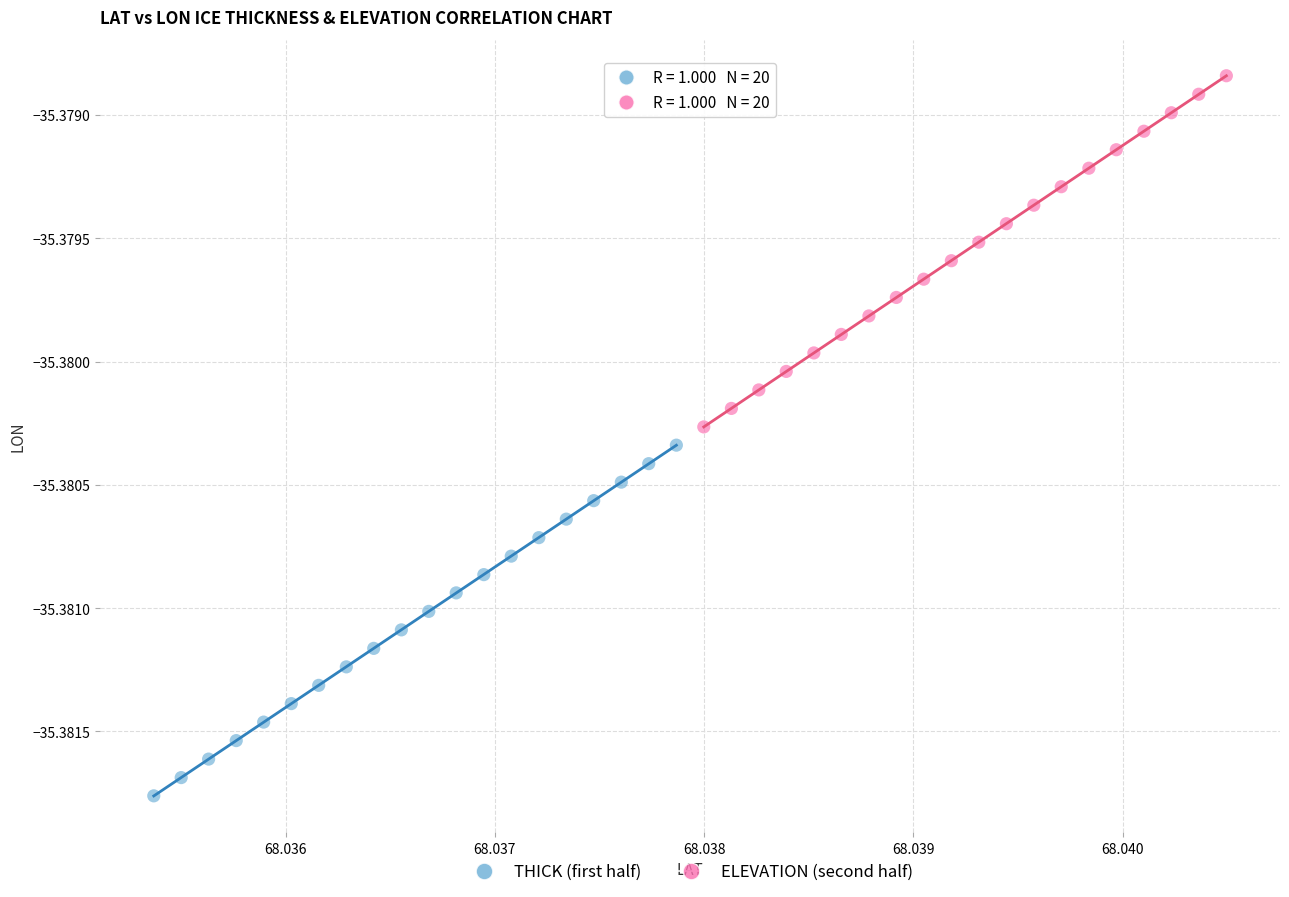

Which series has the widest spread of Y values?

ELEVATION (second half)